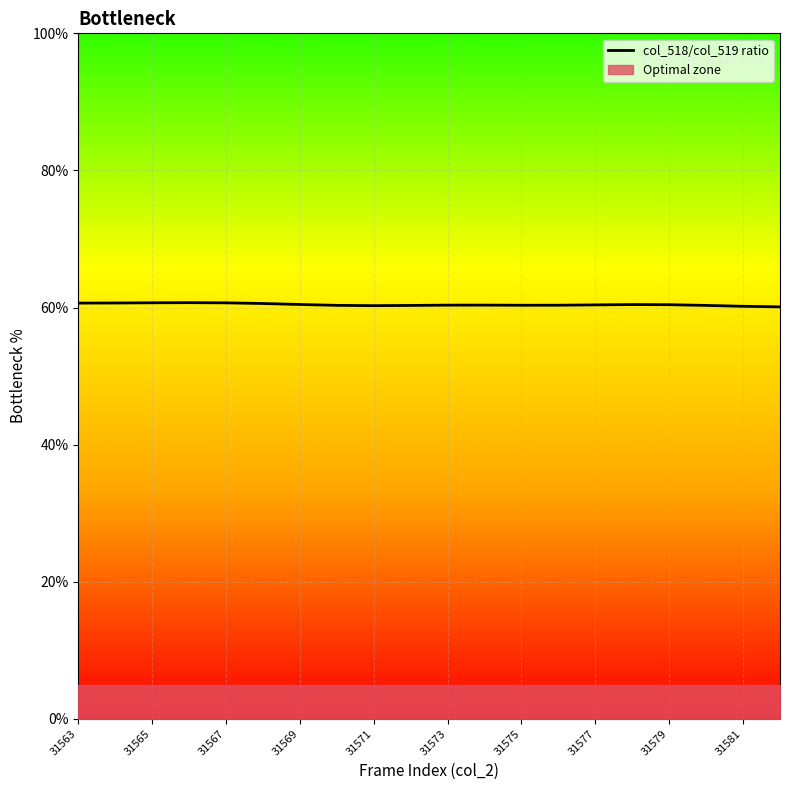

The col_518/col_519 ratio series shows 95.6 at 31577. True or false?

False